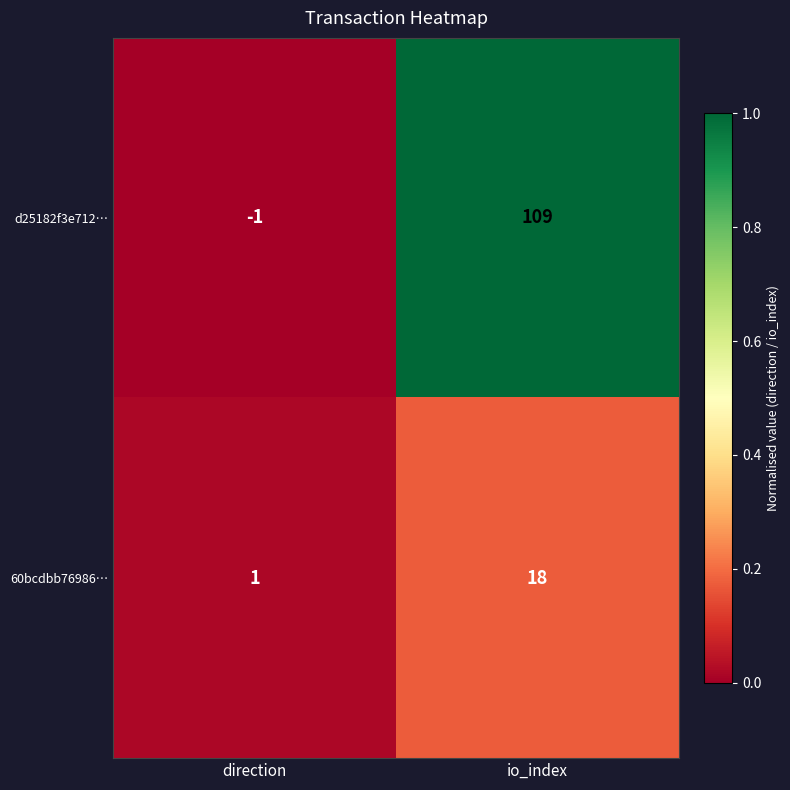

At which category is the sum across all series the highest?

io_index